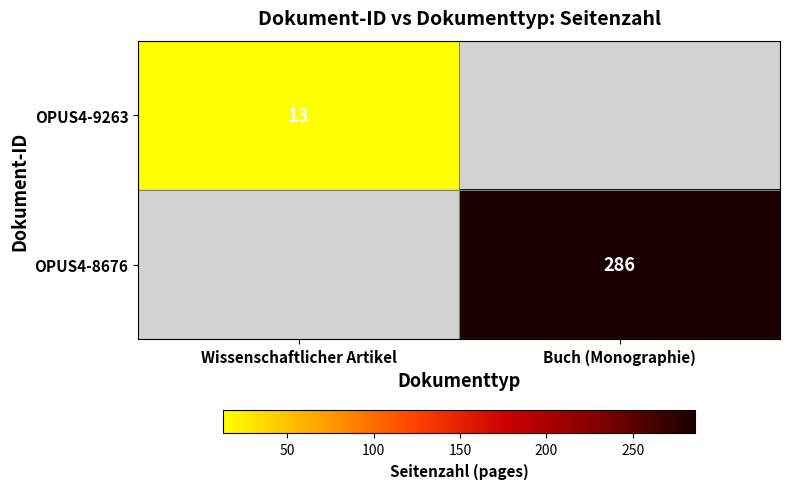

Is it true that OPUS4-9263 equals 18 at Wissenschaftlicher Artikel?

False